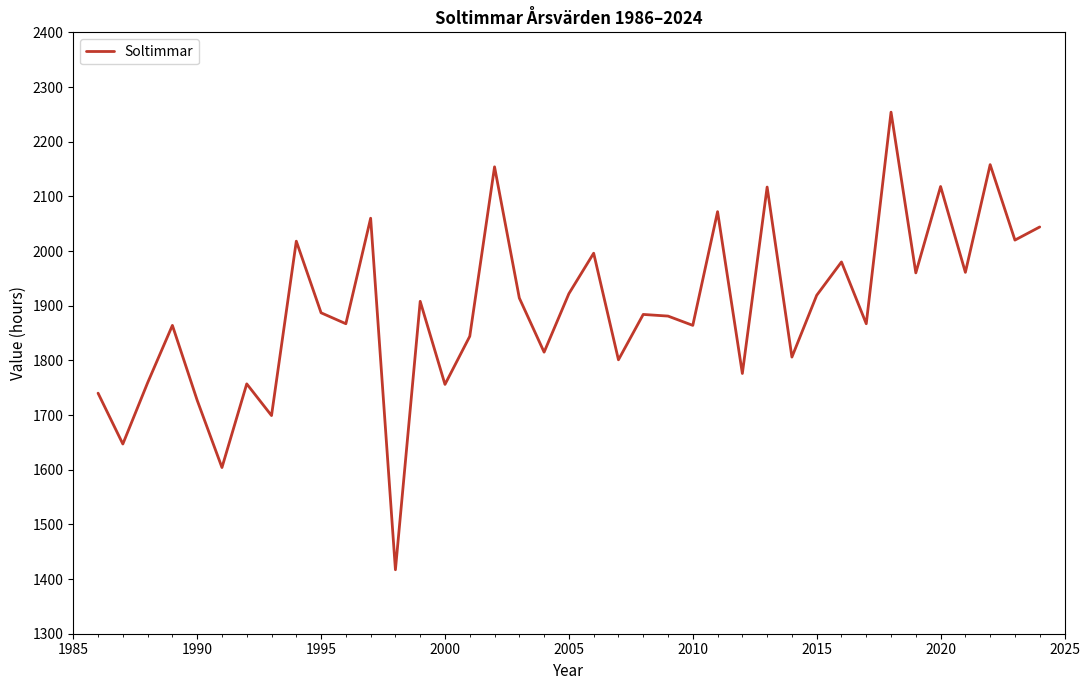

What is the smallest value displayed?

1417